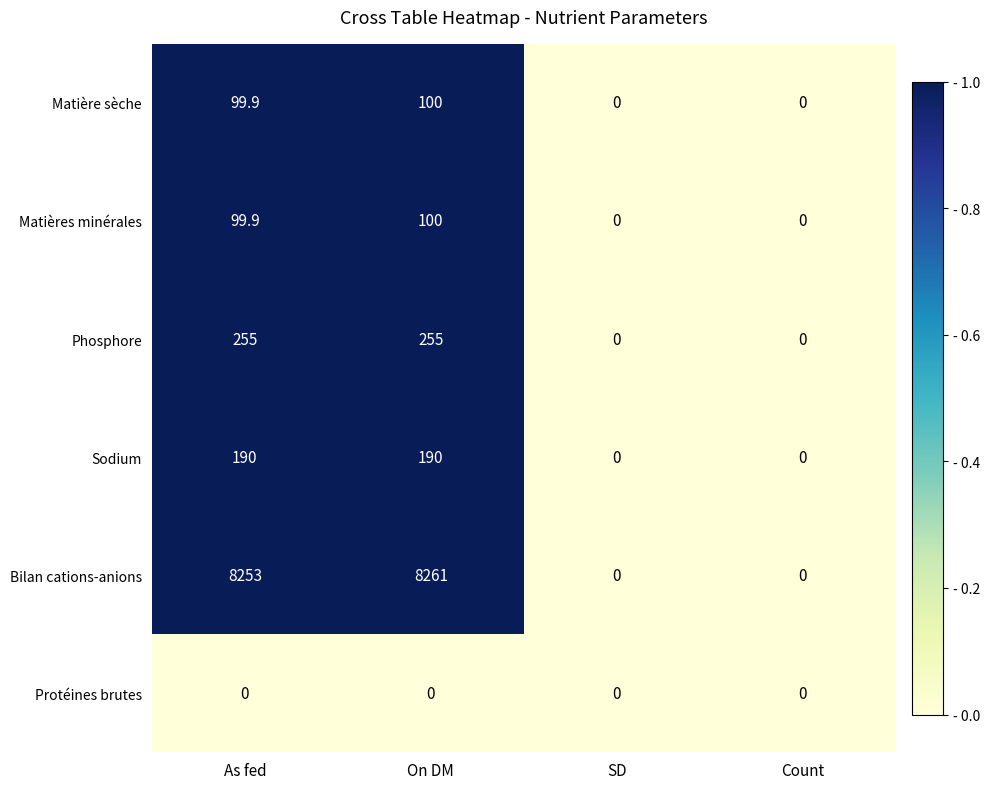

Reading left to right, transcribe all the data shown in this chart.

Matière sèche: As fed=99.9	On DM=100.0	SD=0.0	Count=0.0
Matières minérales: As fed=99.9	On DM=100.0	SD=0.0	Count=0.0
Phosphore: As fed=255.0	On DM=255.0	SD=0.0	Count=0.0
Sodium: As fed=190.0	On DM=190.0	SD=0.0	Count=0.0
Bilan cations-anions: As fed=8253.0	On DM=8261.0	SD=0.0	Count=0.0
Protéines brutes: As fed=0.0	On DM=0.0	SD=0.0	Count=0.0